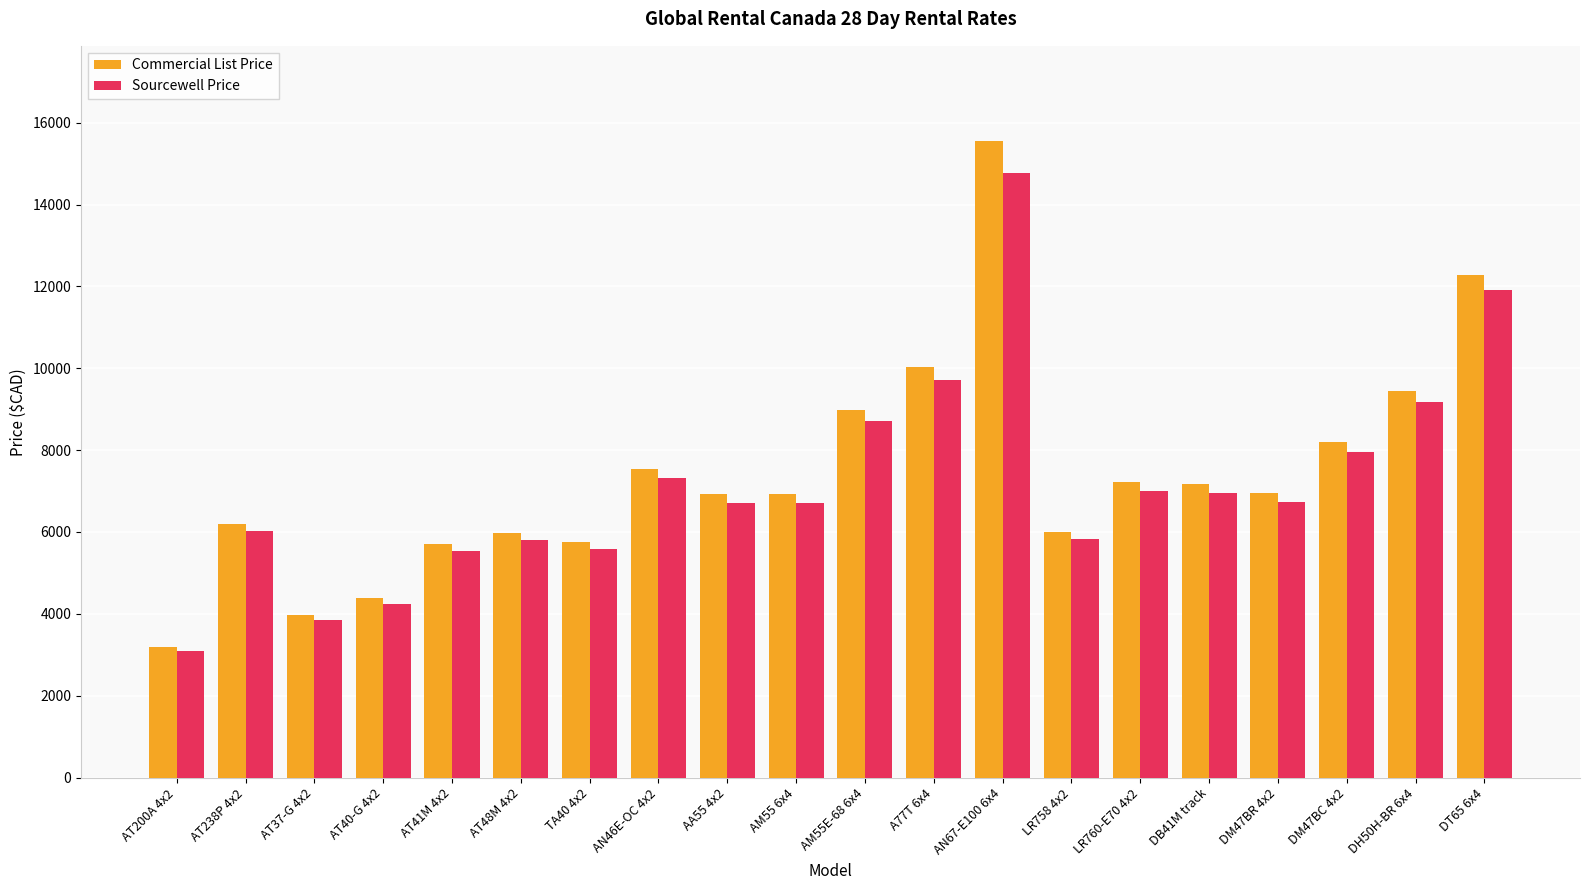

The value of Sourcewell Price at AT41M 4x2 is 5524.1. True or false?

True